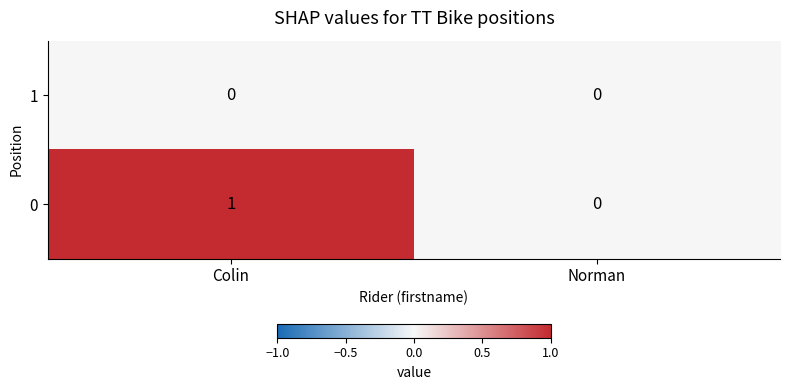

At which category does the chart reach its peak across all series?

Colin